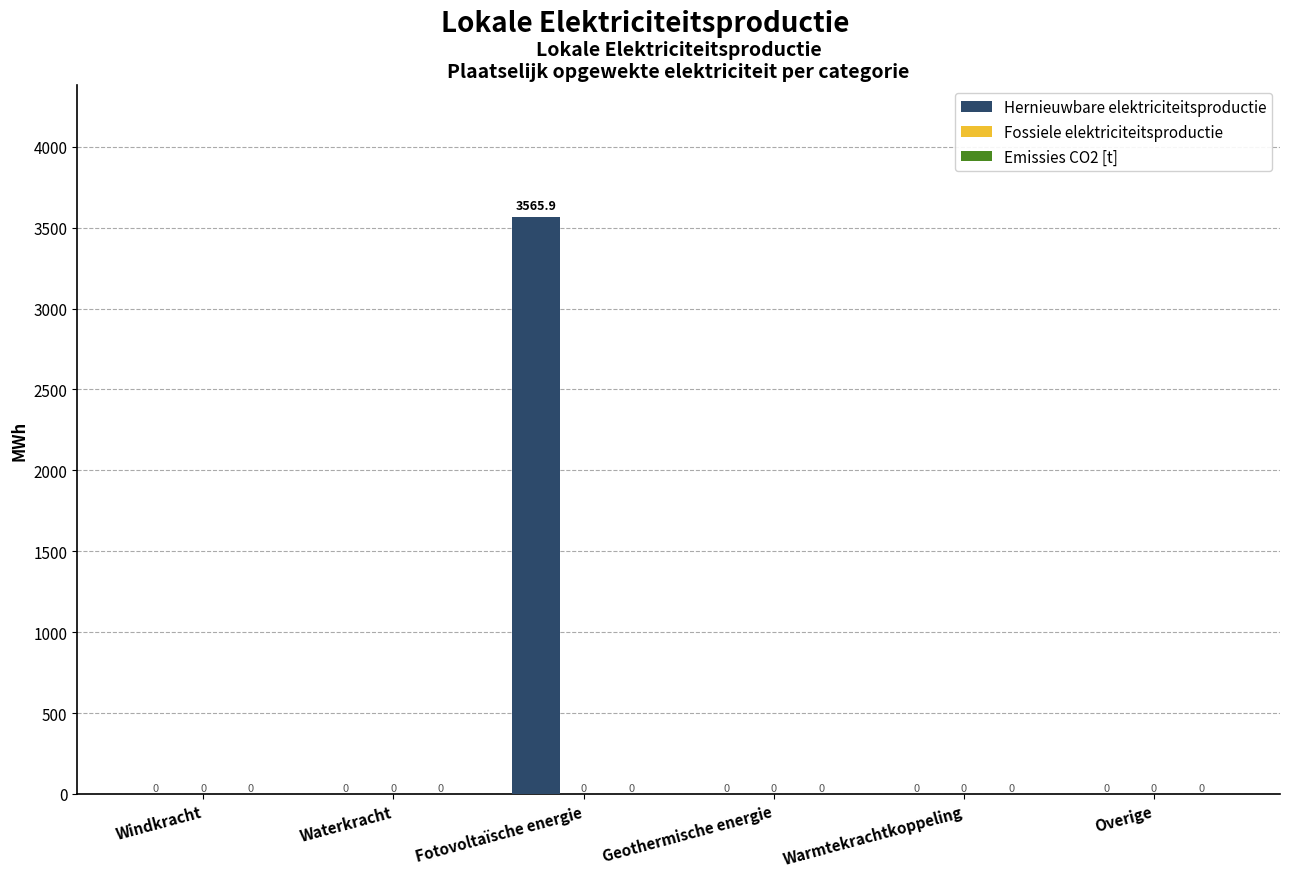

The chart shows a value of -1985.4 at Overige. True or false?

False